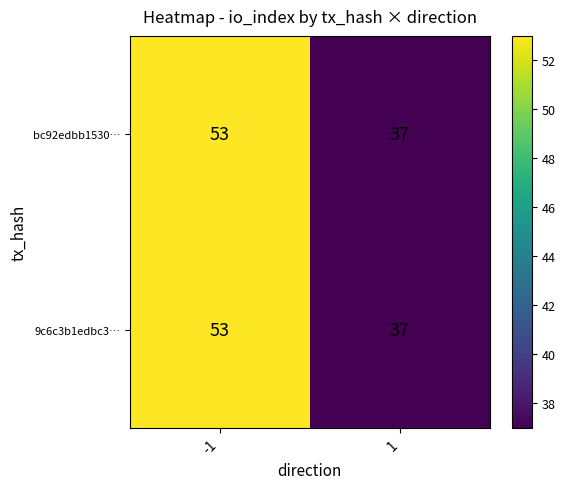

List the labels in order of bc92edbb1530… value, largest first.

-1, 1